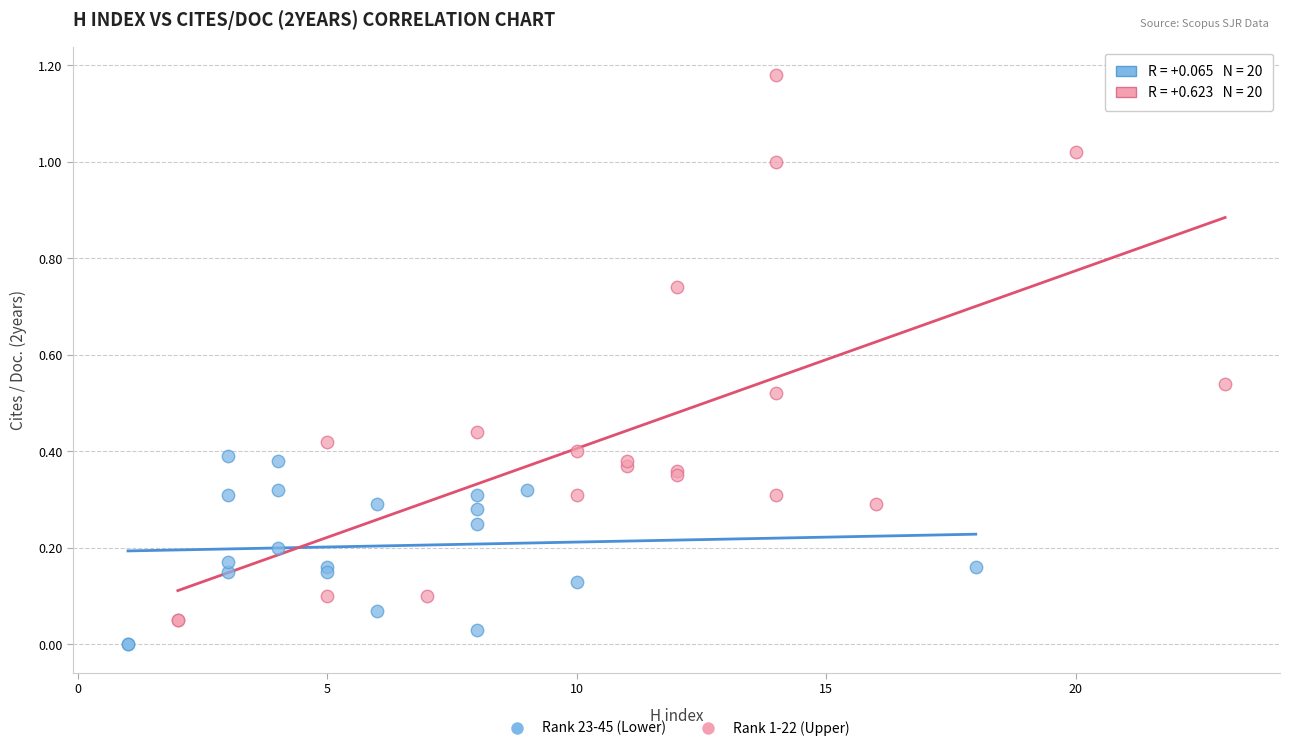

Which series reaches the maximum Y coordinate?

Rank 1-22 (Upper)